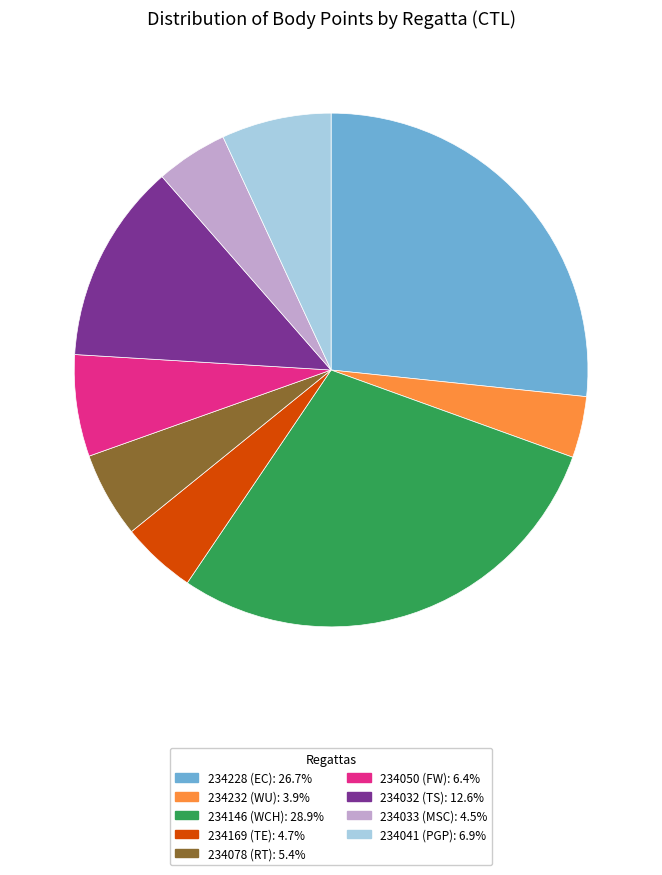

Which has a higher value, 234228 or 234232?

234228